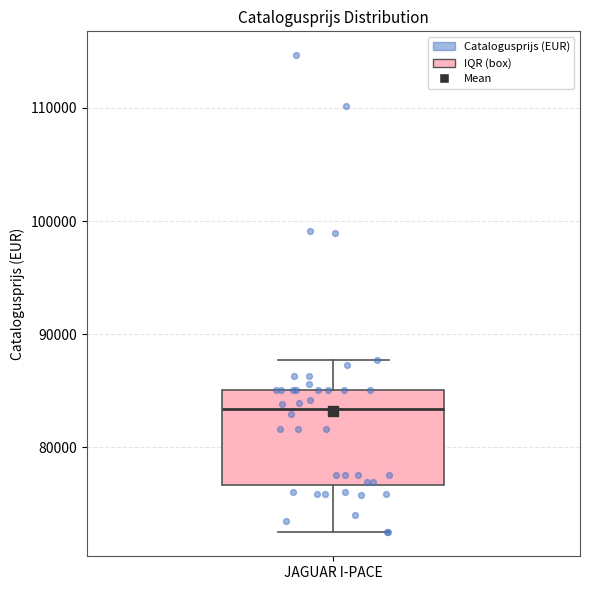

Where is the lower edge of the box for JAGUAR I-PACE on the y-axis? The values are not printed on the chart, so give them approximately, as read against the axis.

77000